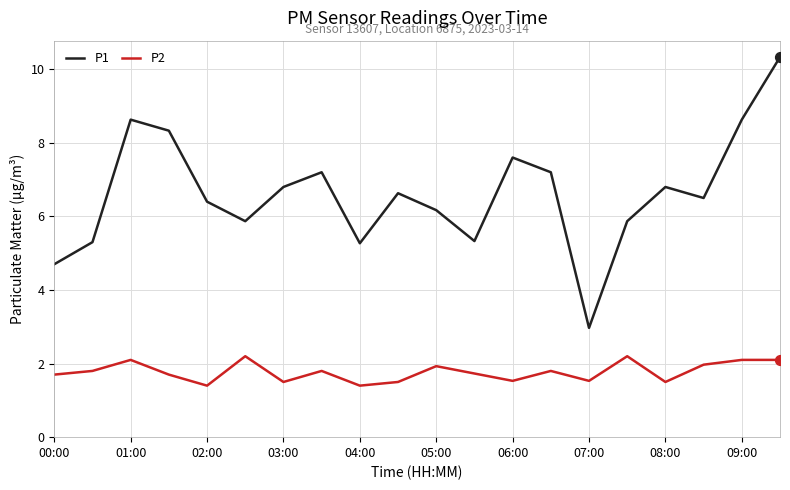

Which series has the largest total across all categories?

P1